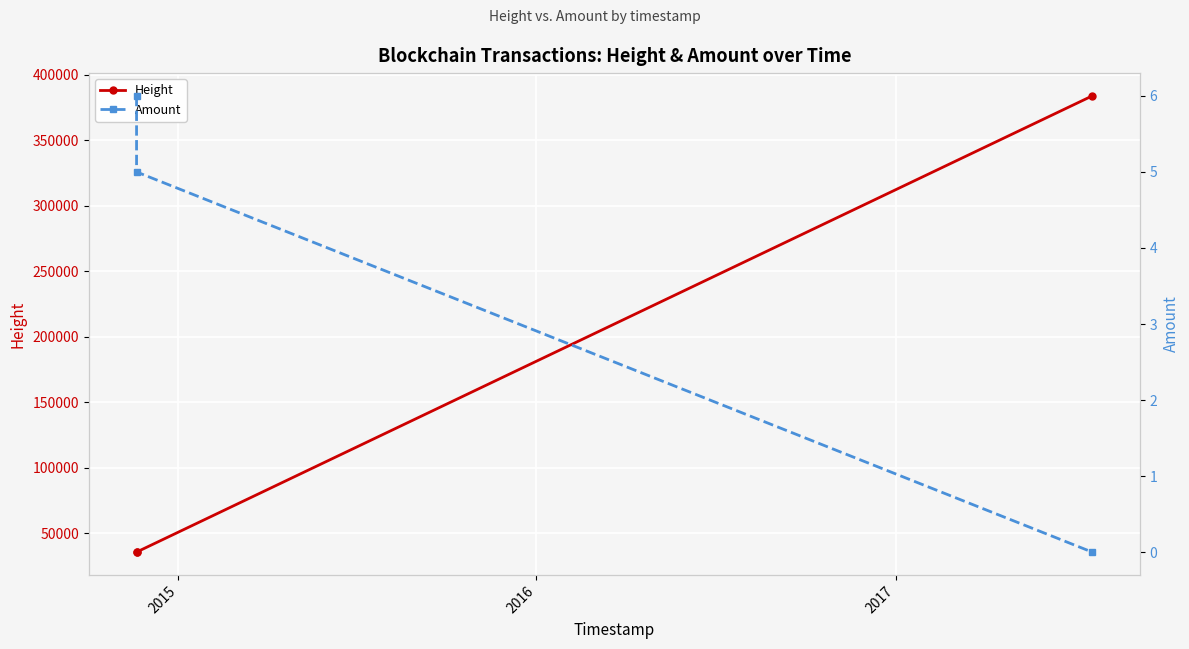

What is the maximum value for Height?

383727